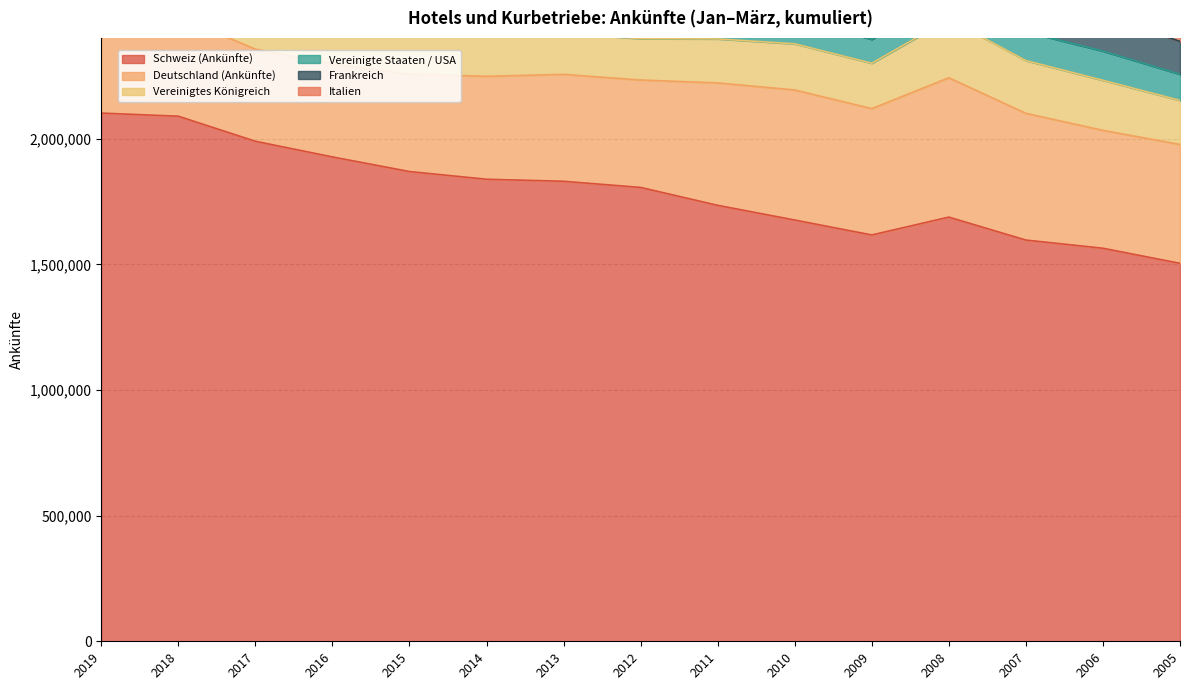

What value does the Schweiz (Ankünfte) series have at 2012?

1806104